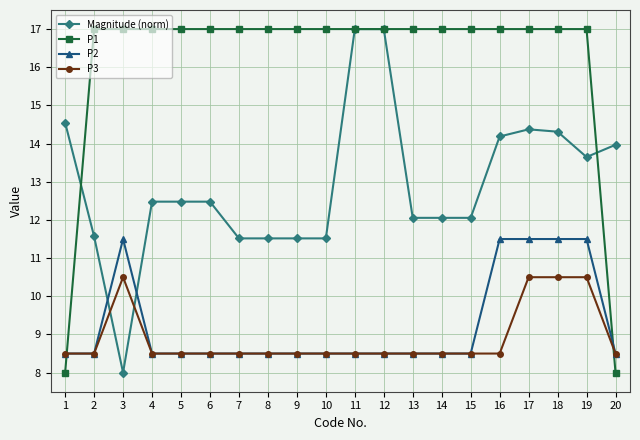

Which series has the largest total across all categories?

P1